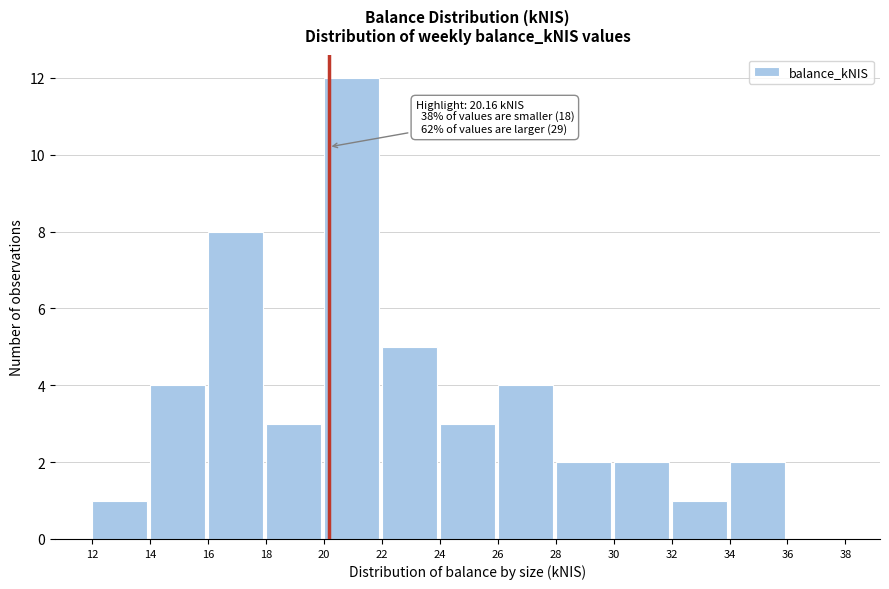

Which range on the x-axis has the tallest bar?

20 to 22